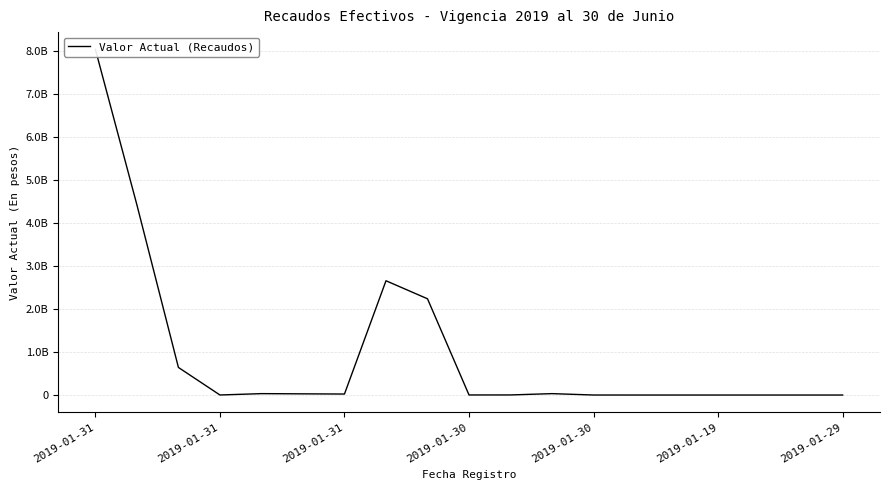

List the labels in order of value, largest first.

2019-01-31, 2019-01-31, 7, 8, 2019-01-31, 2019-01-30, 11, 2019-01-19, 2019-01-29, 10, 9, 2019-01-30, 12, 14, 16, 18, 17, 15, 13